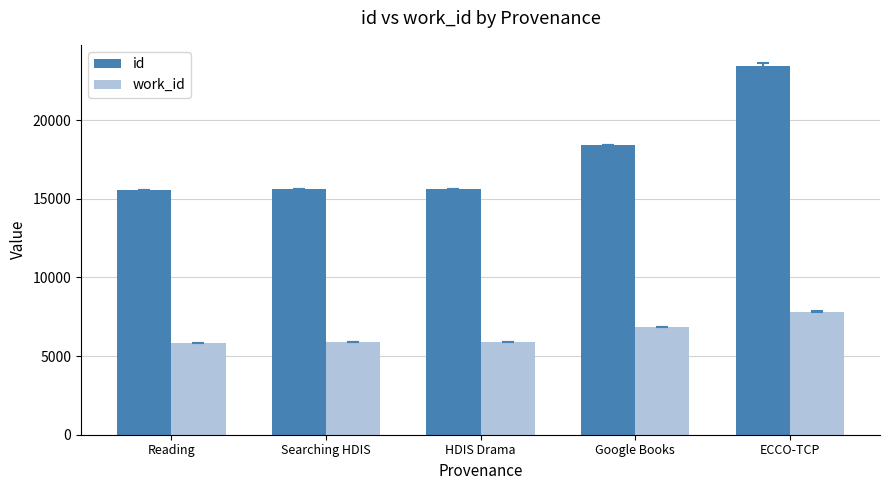

Which category has the highest value across all series?

ECCO-TCP